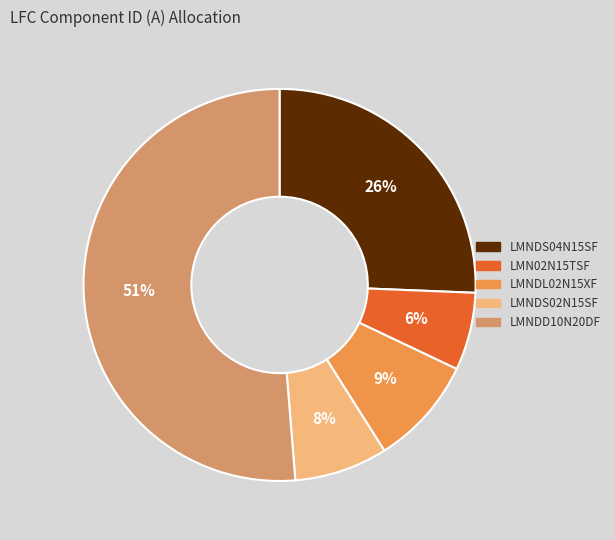

To the nearest percent, what is the difference between the largest and smallest slice percentages?

45%